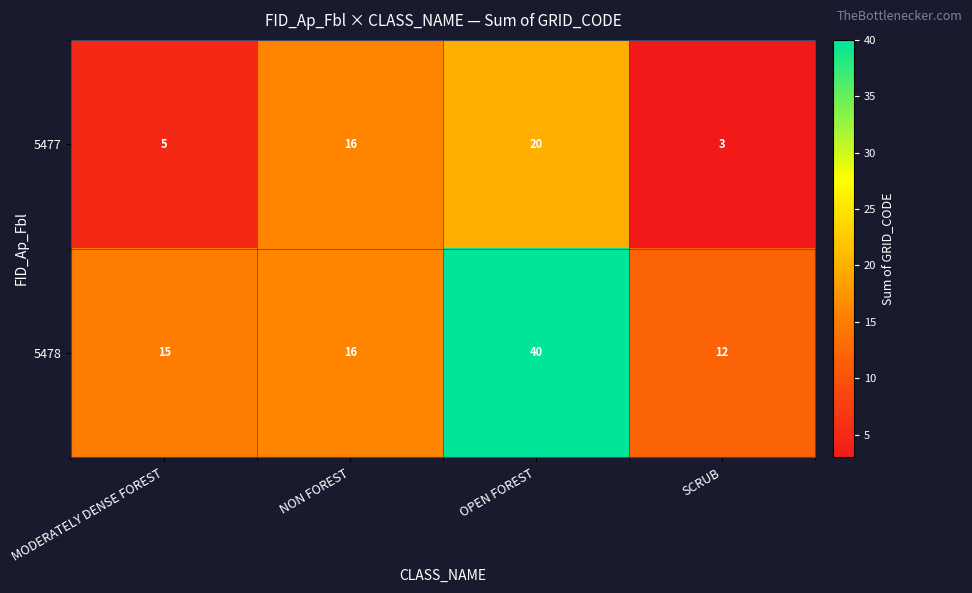

Reading left to right, what are all the values shown in this chart?

5477: 5	16	20	3
5478: 15	16	40	12